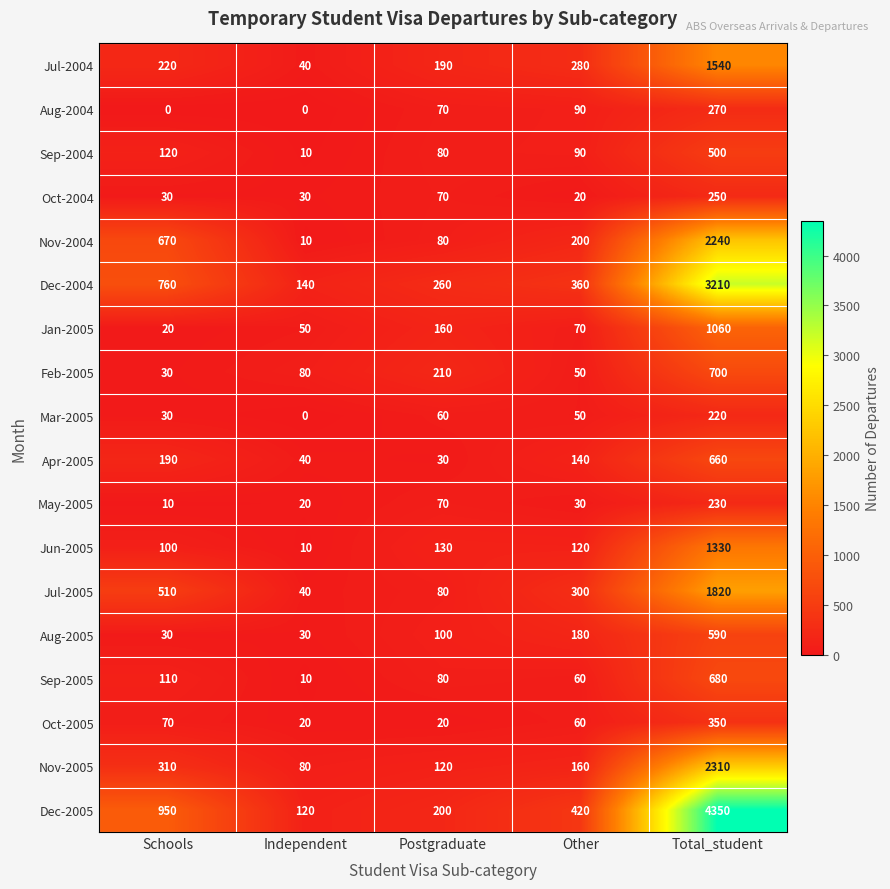

Which series has the widest spread of values?

Dec-2005